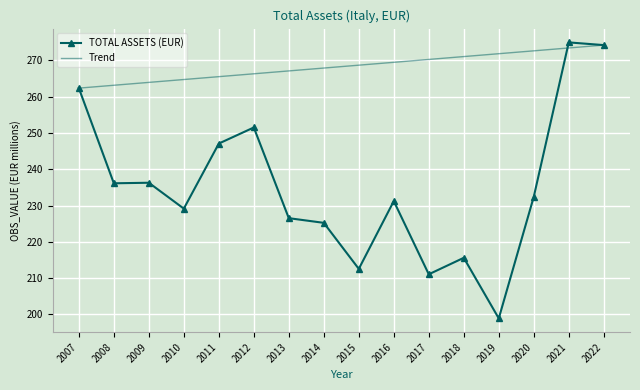

Approximately how many times larger is the value at 2010 compared to 2017?

1.1